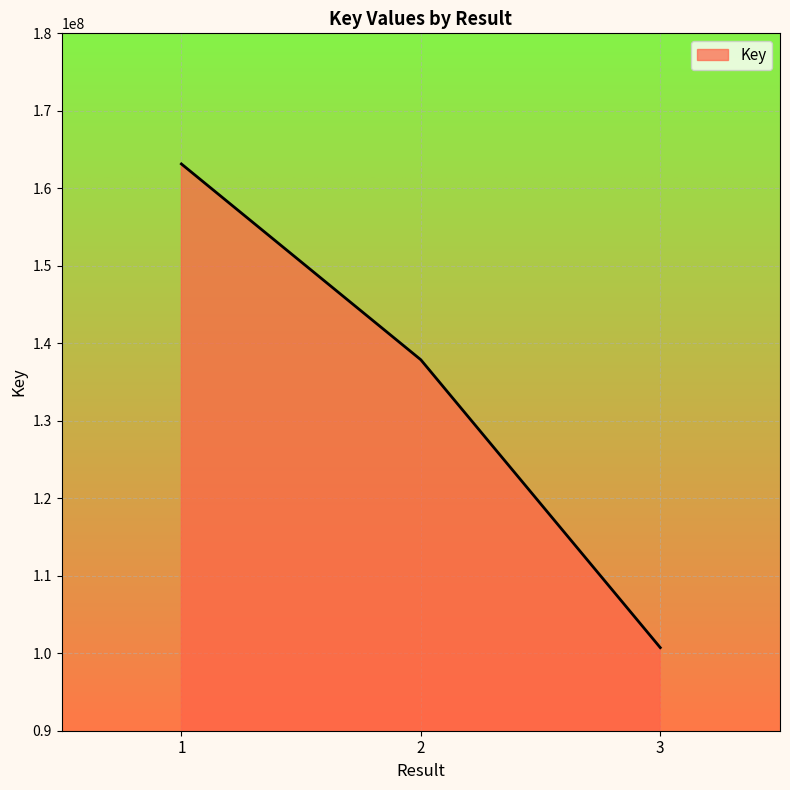

Reading left to right, transcribe all the data shown in this chart.

1=163145907	2=137872890	3=100721983